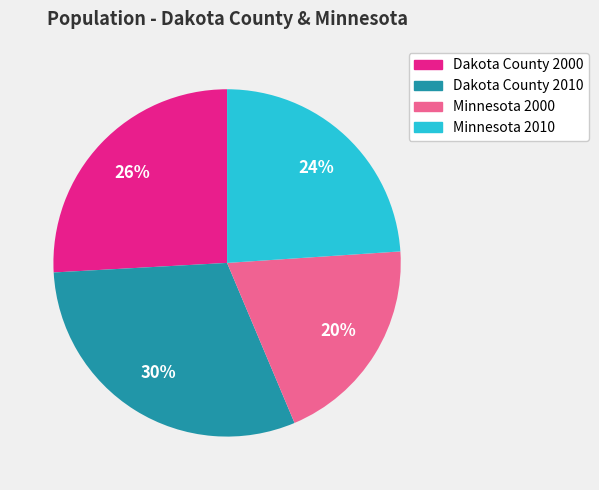

Count the number of slices in the pie.

4